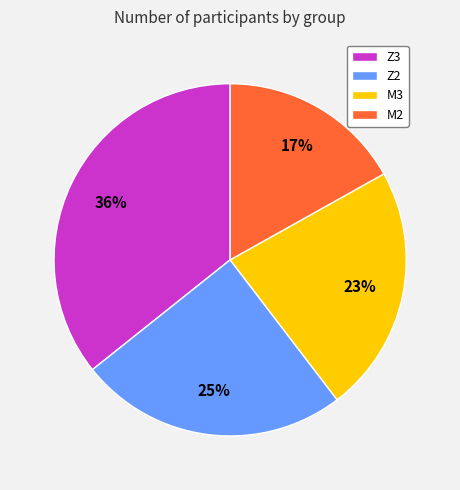

Does Z3 account for over 50% of the chart?

No